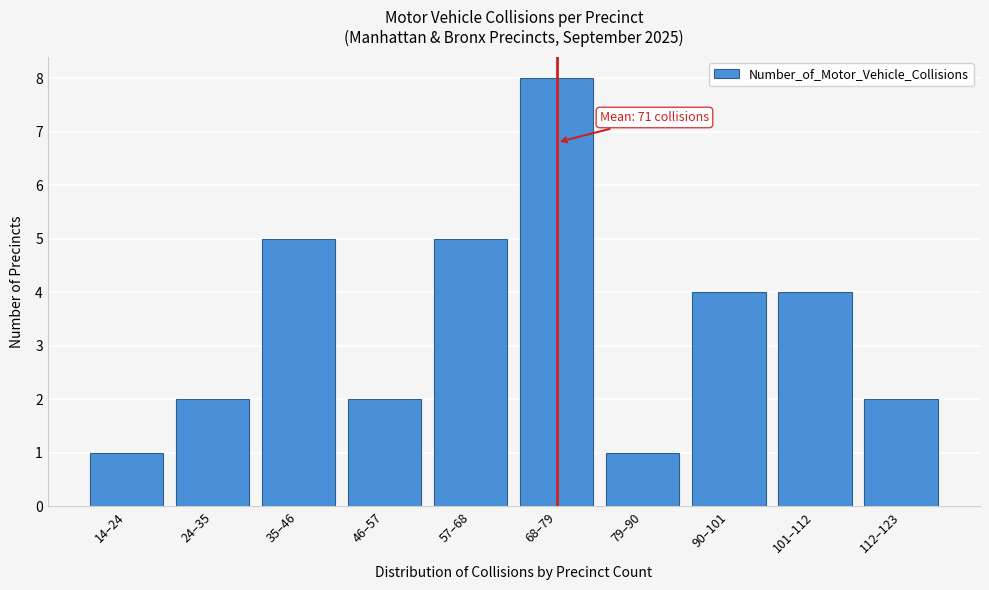

Reading left to right, list all the values displayed in this chart.

14–24=1	24–35=2	35–46=5	46–57=2	57–68=5	68–79=8	79–90=1	90–101=4	101–112=4	112–123=2